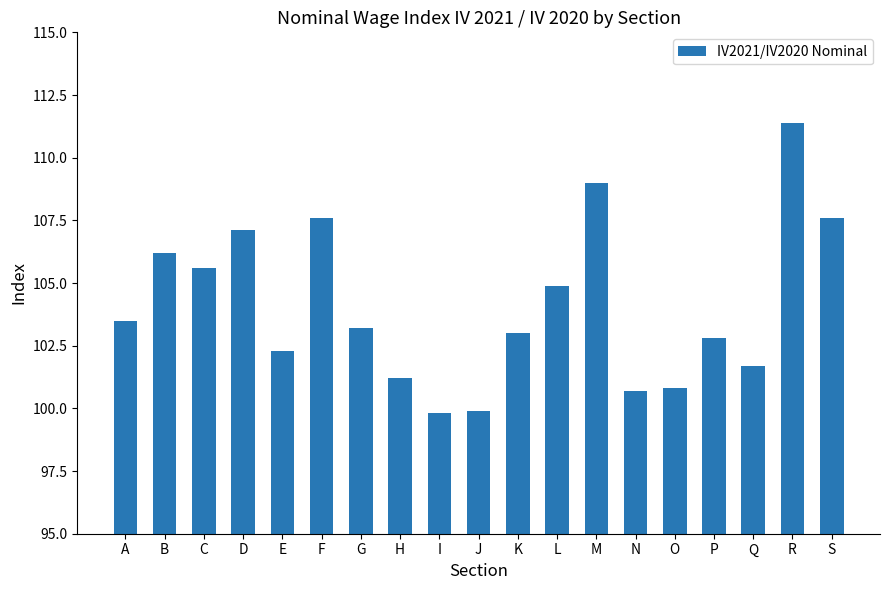

How many categories are shown in the chart?

19